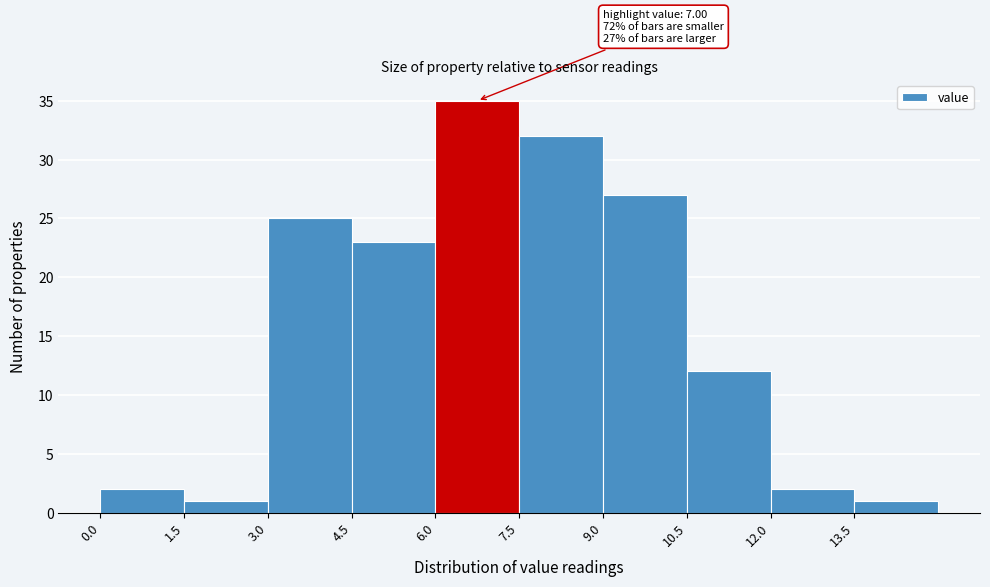

Over which range of the x-axis is the bar tallest?

6.0 to 7.5